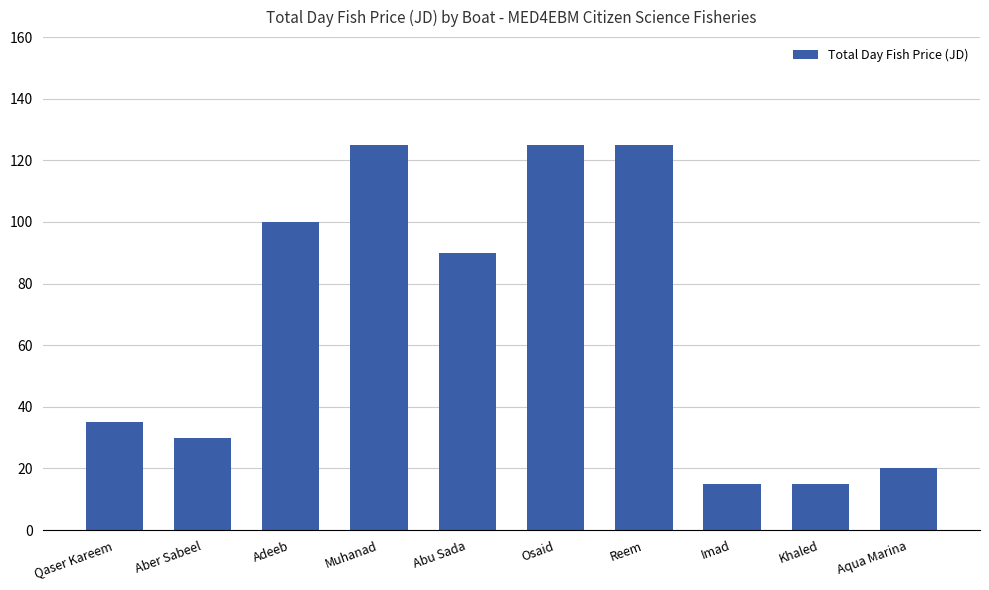

What is the minimum value shown in the chart?

15